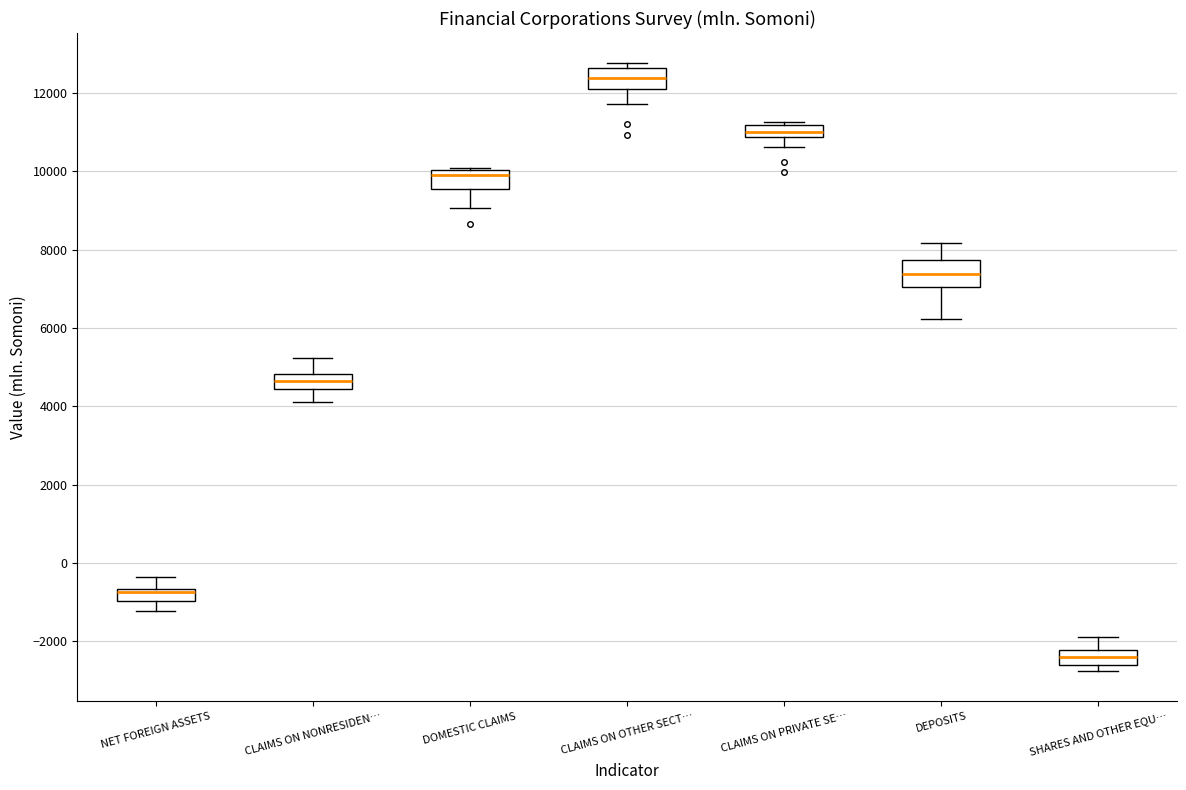

Where does the median line of the box for CLAIMS ON OTHER SECT… sit on the y-axis? The values are not printed on the chart, so give them approximately, as read against the axis.

12400